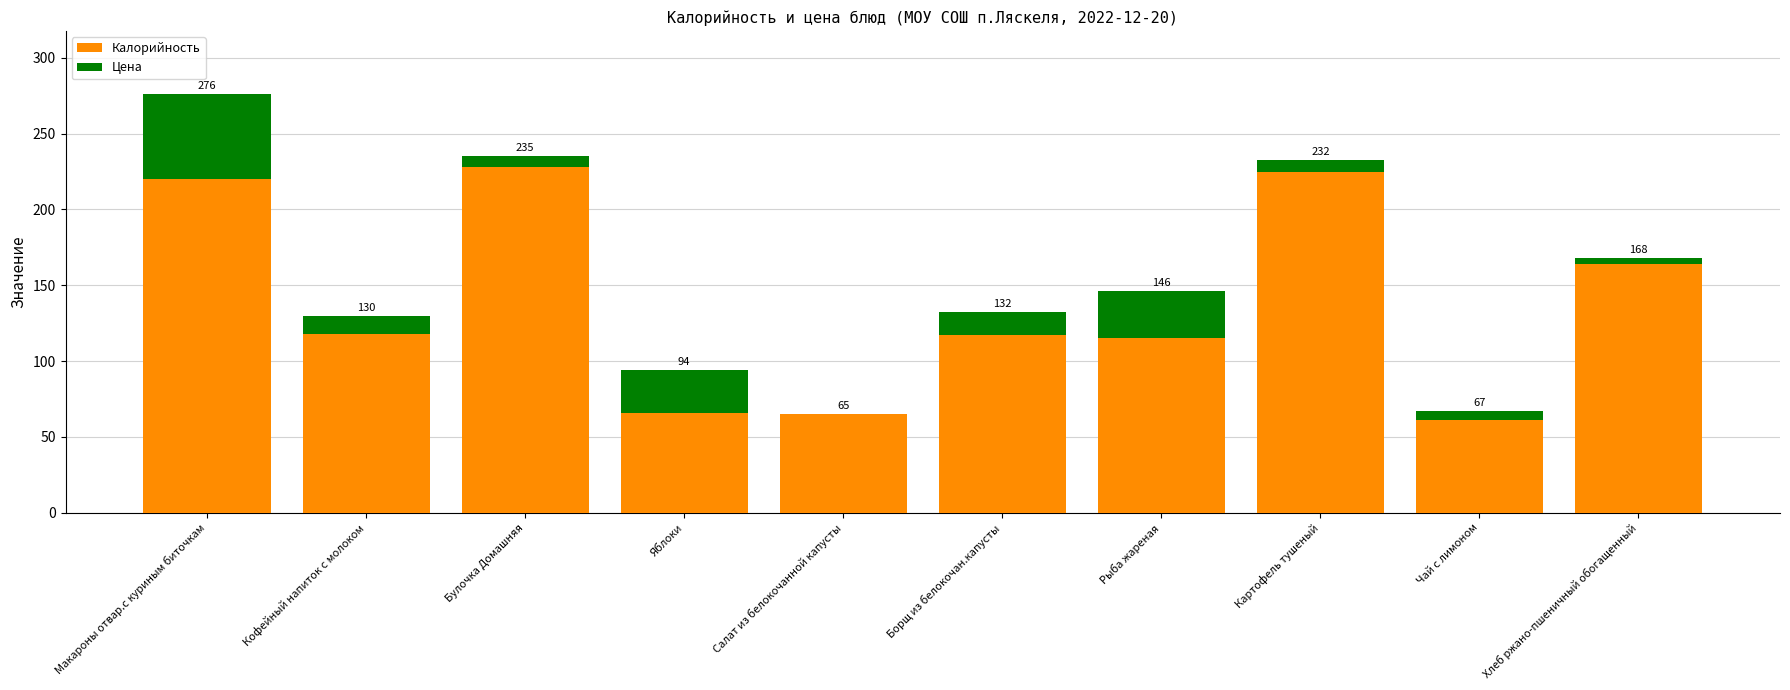

What are all the series names shown in the legend?

Калорийность, Цена